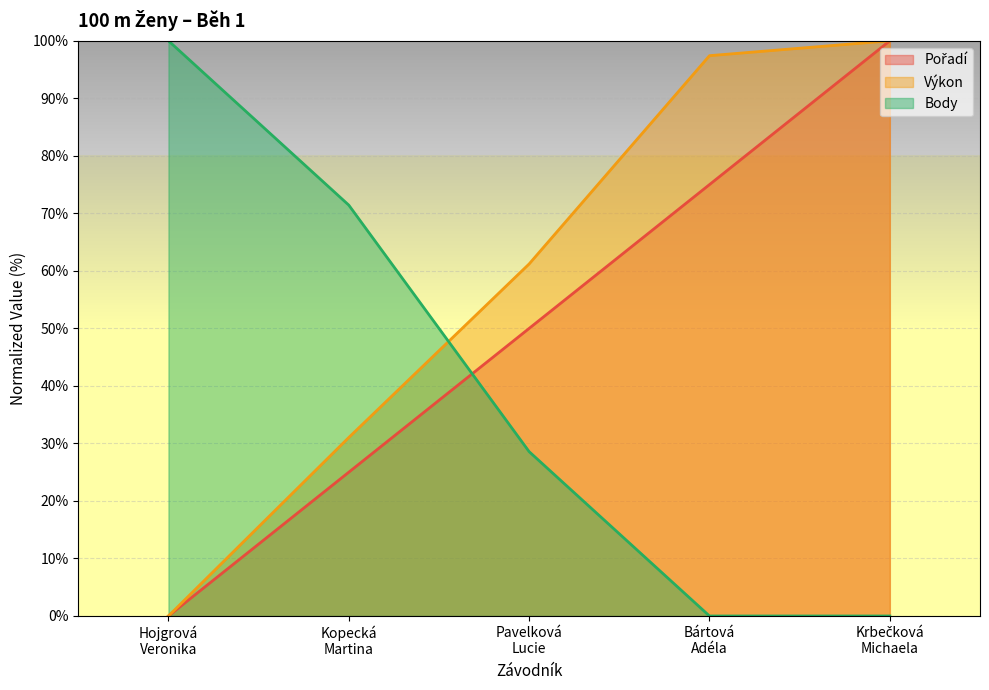

Which series has the largest total across all categories?

Výkon